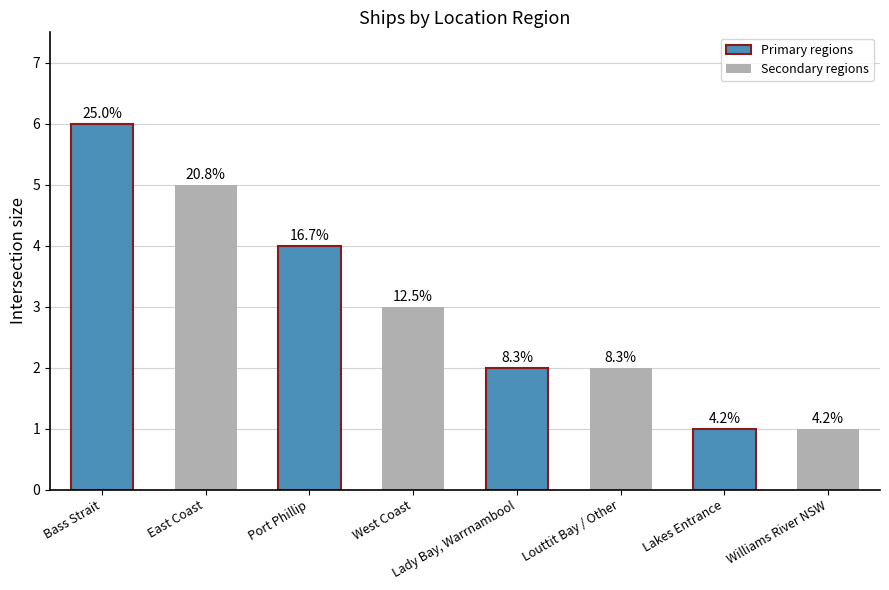

What position from the left is East Coast?

2